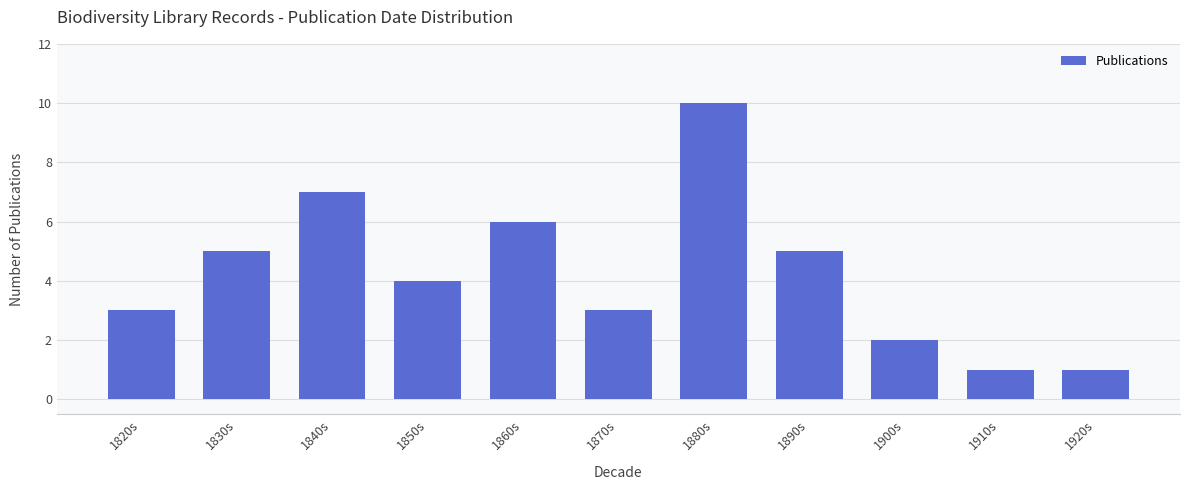

What position from the right is 1910s?

2